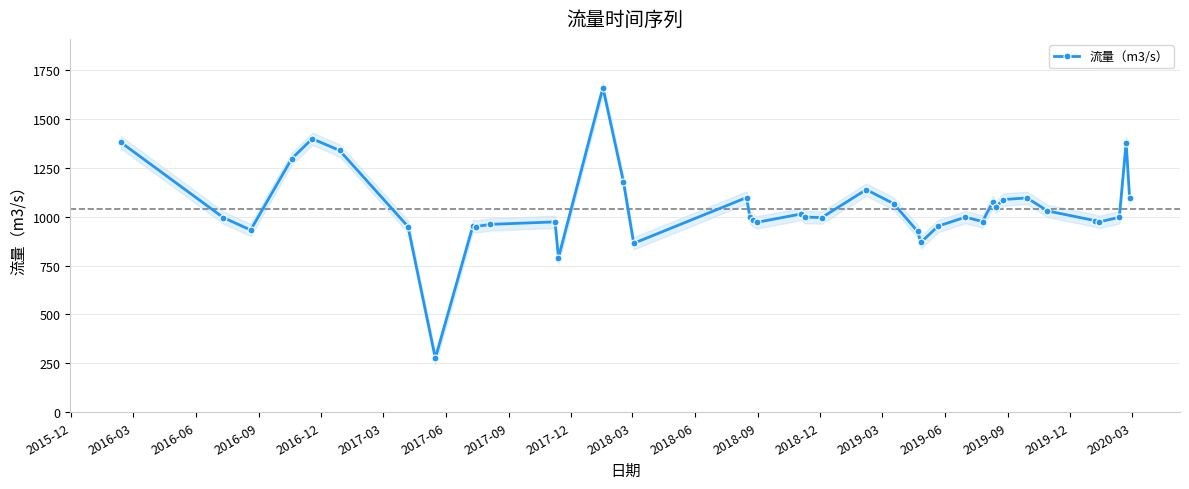

True or false: 流量（m3/s） has more than 2 points higher than both neighbors.

True